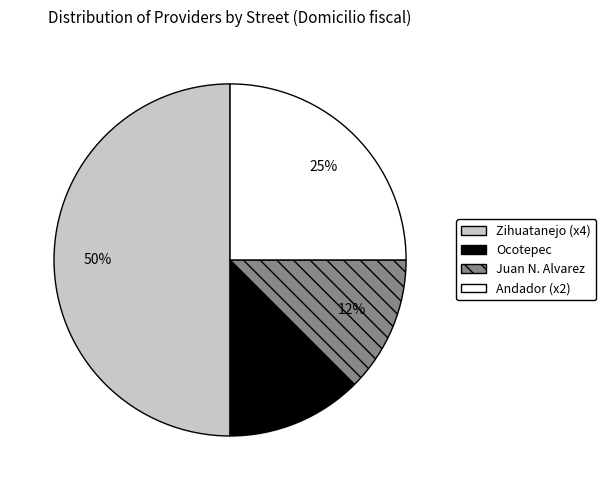

Count the number of slices in the pie.

4